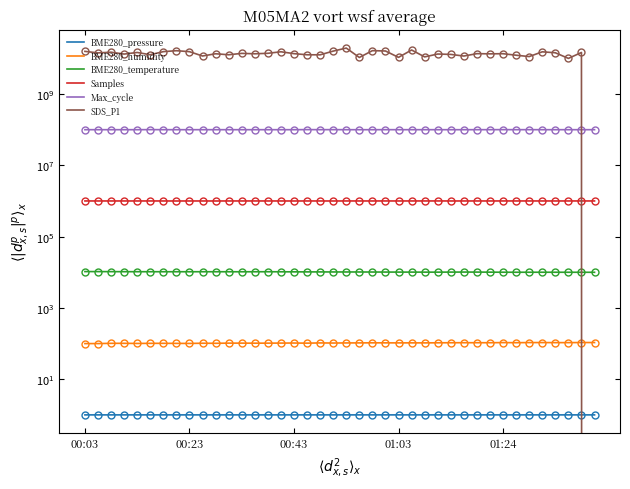

Is the value of SDS_P1 at 12 greater than the value of BME280_temperature at 15?

Yes